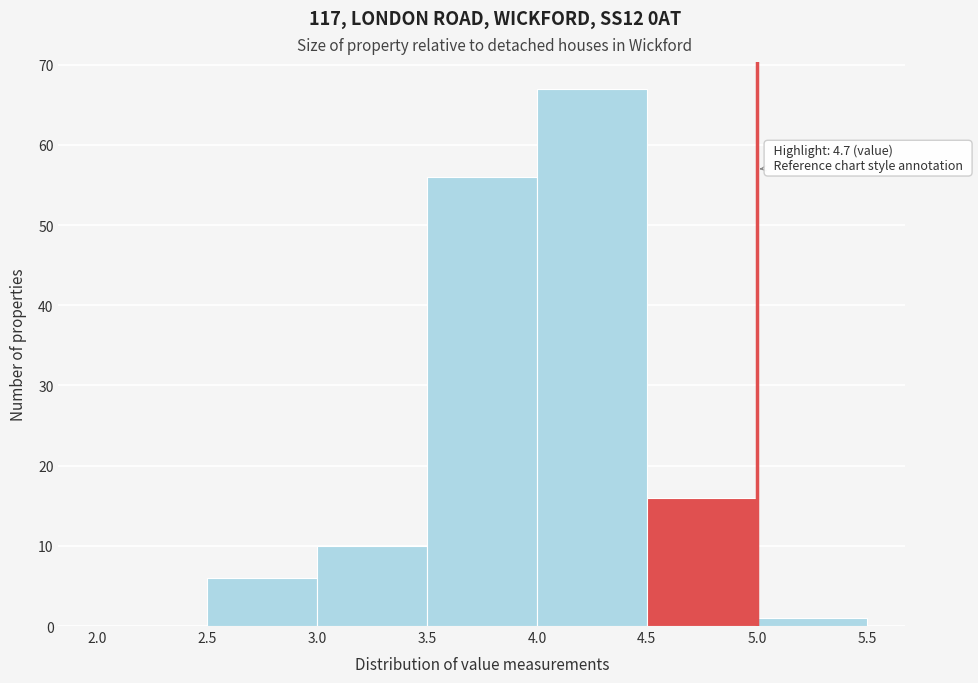

Which range on the x-axis has the tallest bar?

4.0 to 4.5